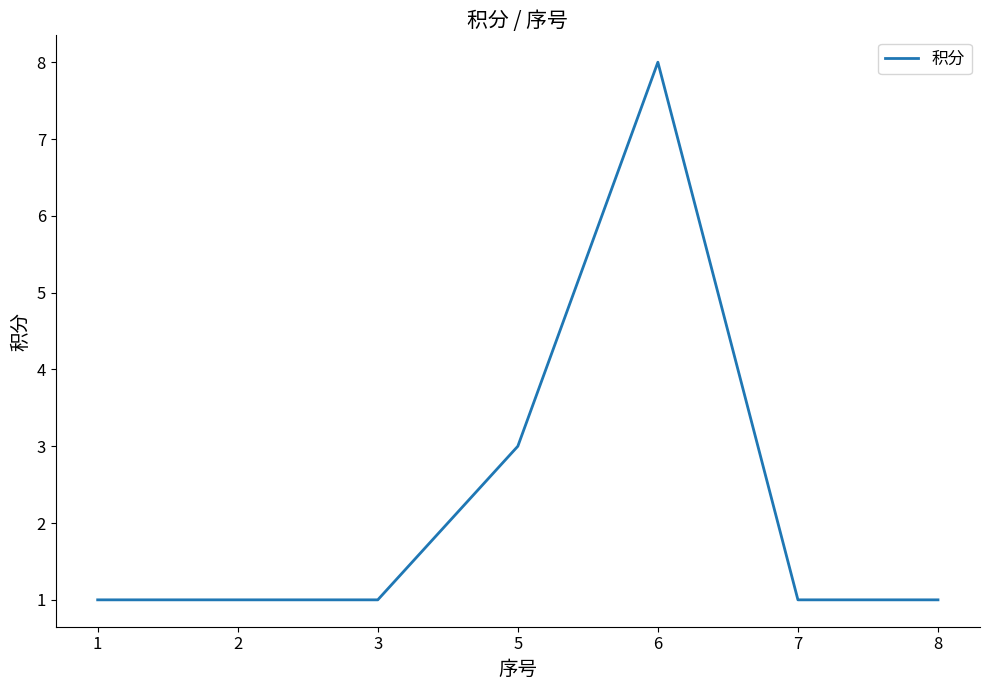

What is the smallest value displayed?

1